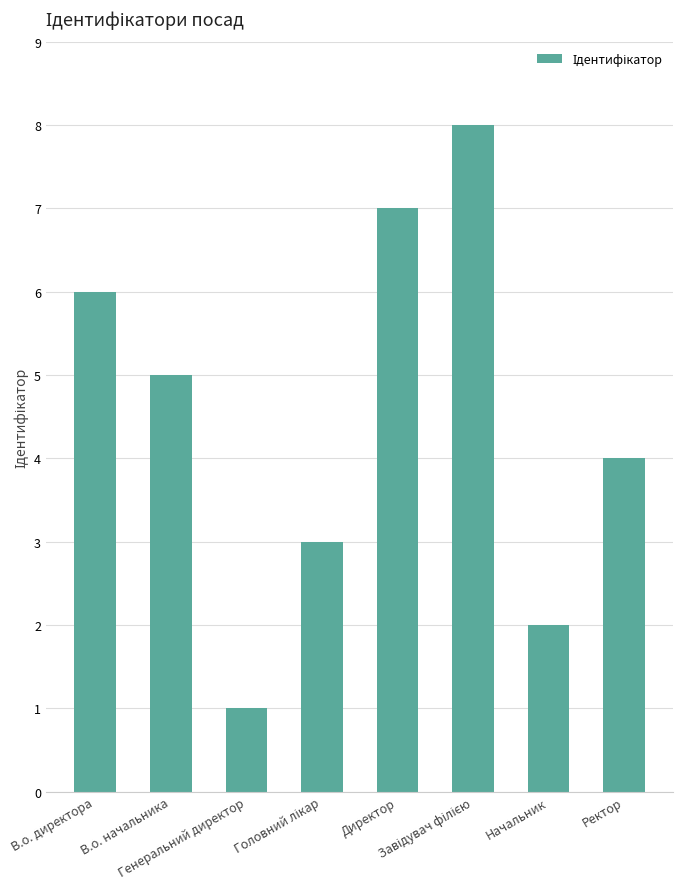

What is the difference between the maximum and minimum values?

7